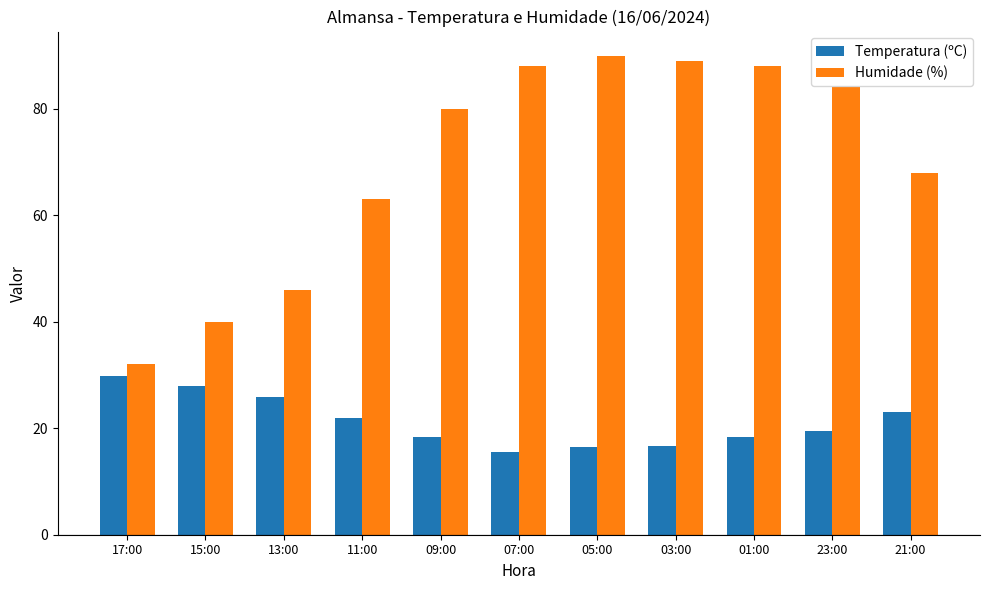

Is the value of Humidade (%) at 01:00 greater than the value of Temperatura (ºC) at 23:00?

Yes